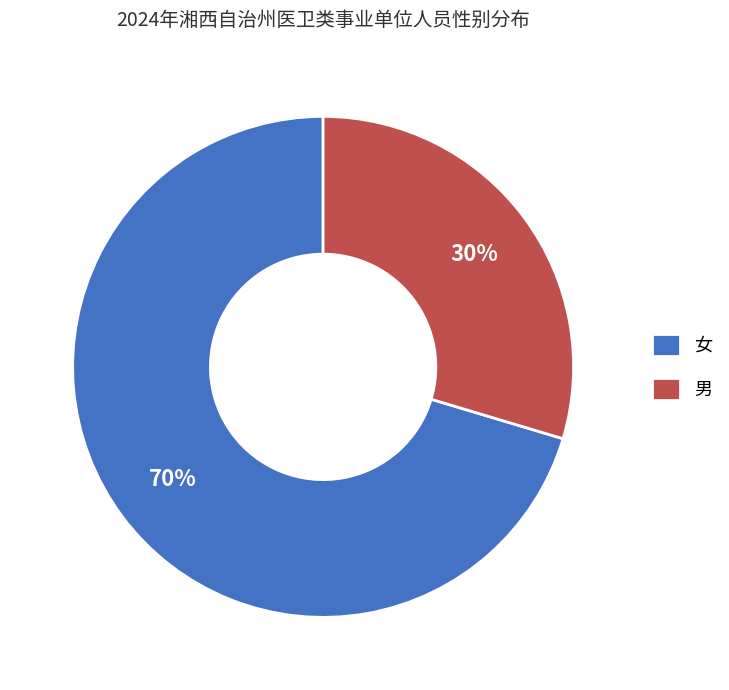

Which category has the smallest portion of the pie?

男